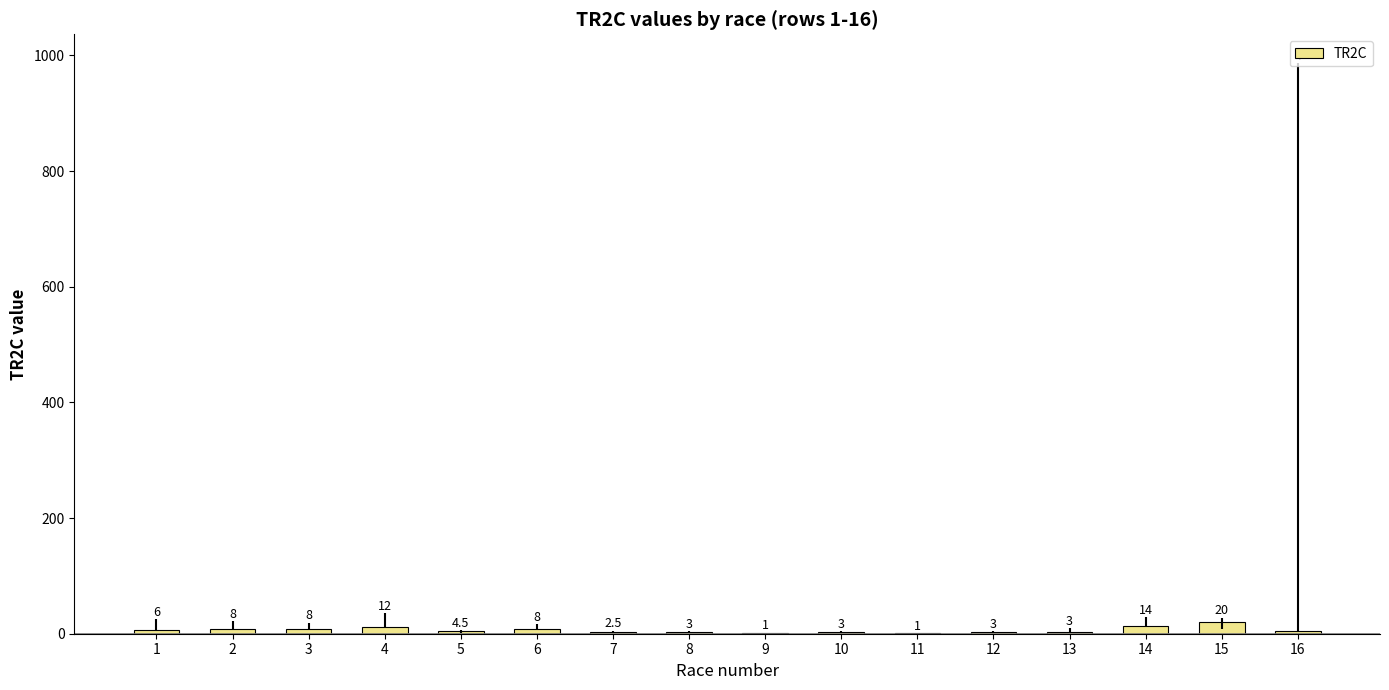

Reading left to right, list all the values displayed in this chart.

1=6.0	2=8.0	3=8.0	4=12.0	5=4.5	6=8.0	7=2.5	8=3.0	9=1.0	10=3.0	11=1.0	12=3.0	13=3.0	14=14.0	15=20.0	16=4.0